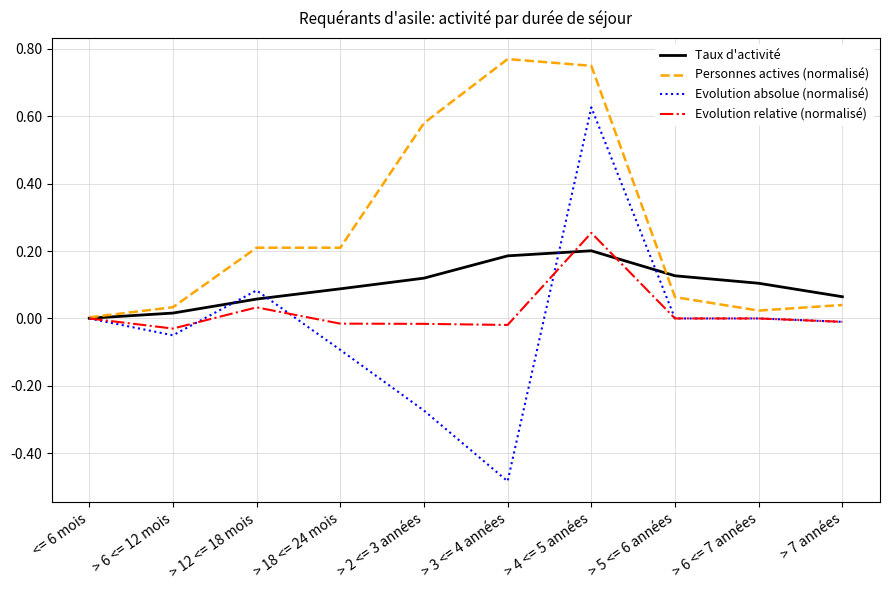

At which category is the sum across all series the highest?

> 4 <= 5 années